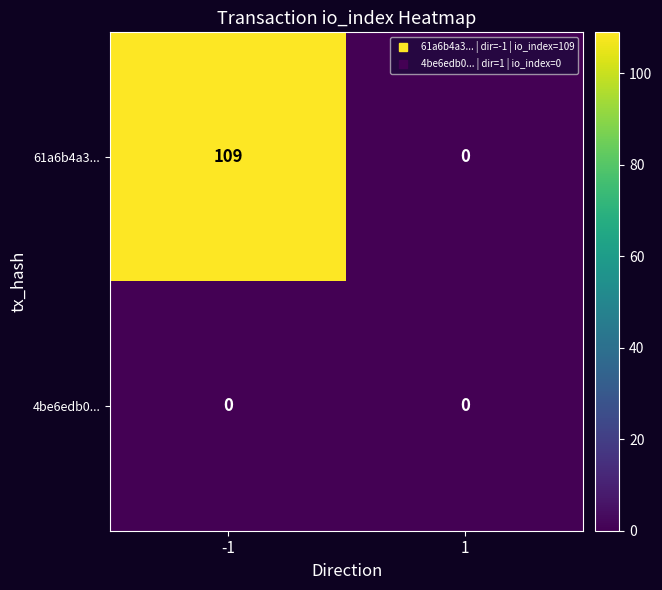

What is the difference between the 61a6b4a3... values at 1 and -1?

109